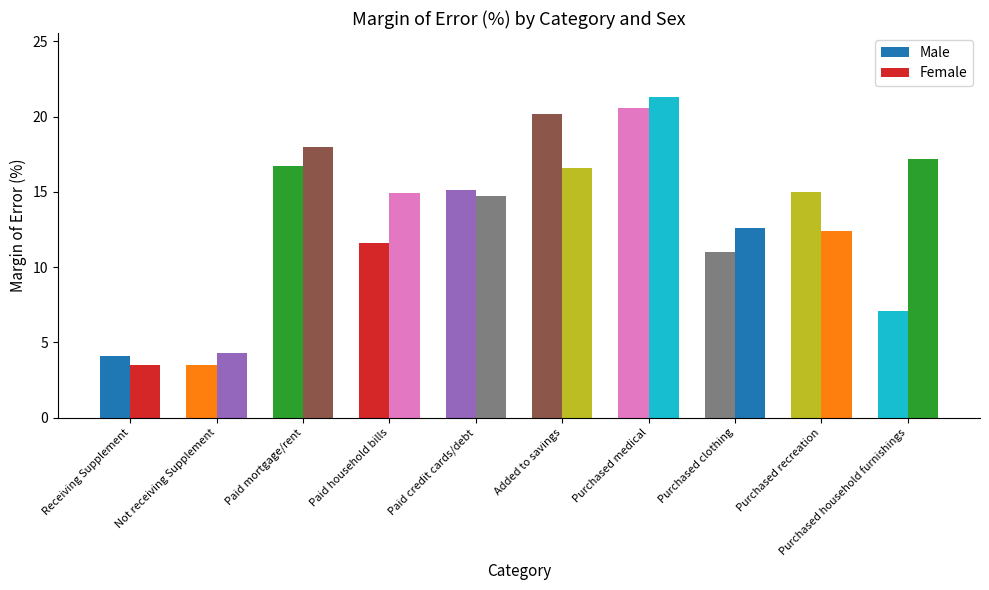

Reading left to right, what are all the values shown in this chart?

Male: 4.1	3.5	16.7	11.6	15.1	20.2	20.6	11.0	15.0	7.1
Female: 3.5	4.3	18.0	14.9	14.7	16.6	21.3	12.6	12.4	17.2